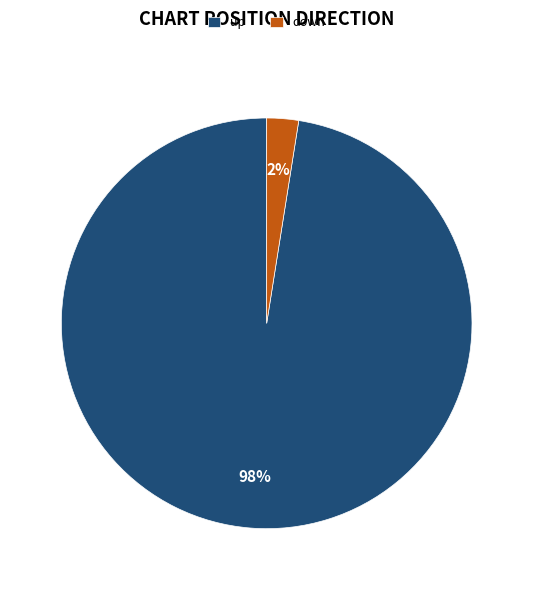

Which has a higher value, up or down?

up